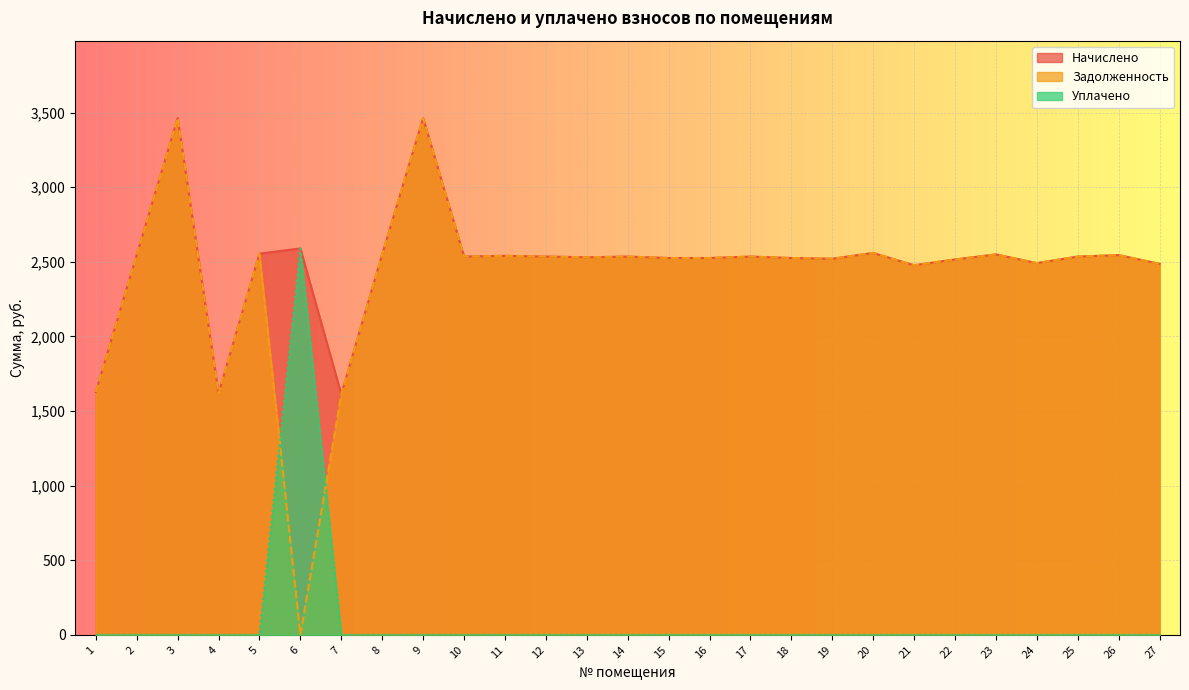

True or false: Начислено and Задолженность cross at least once.

False